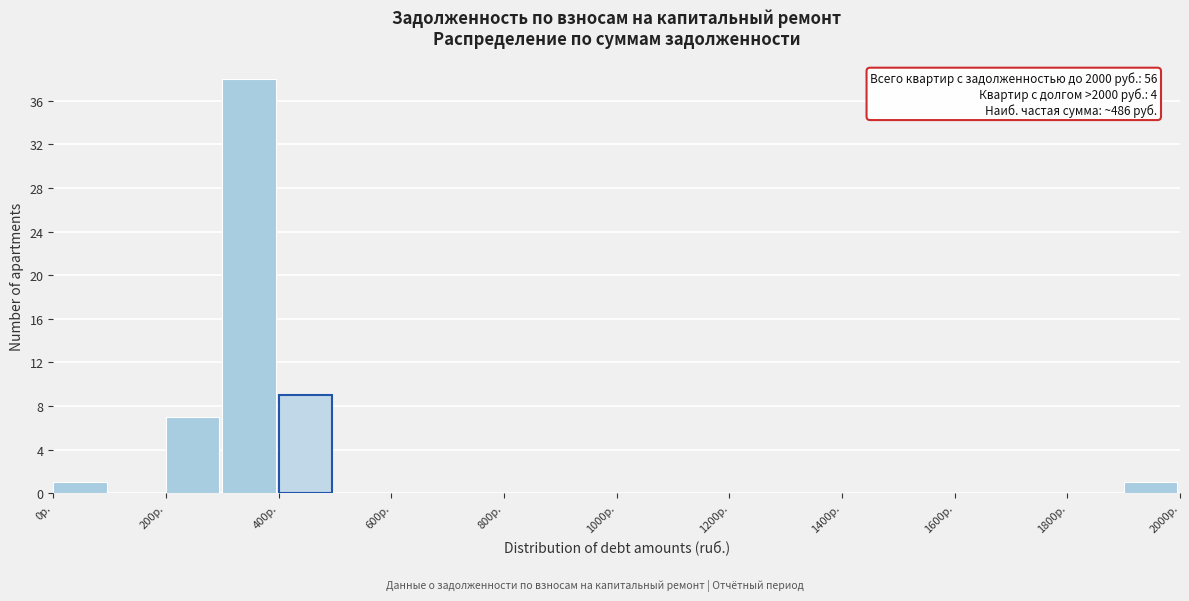

Which range on the x-axis has the tallest bar?

300 to 400